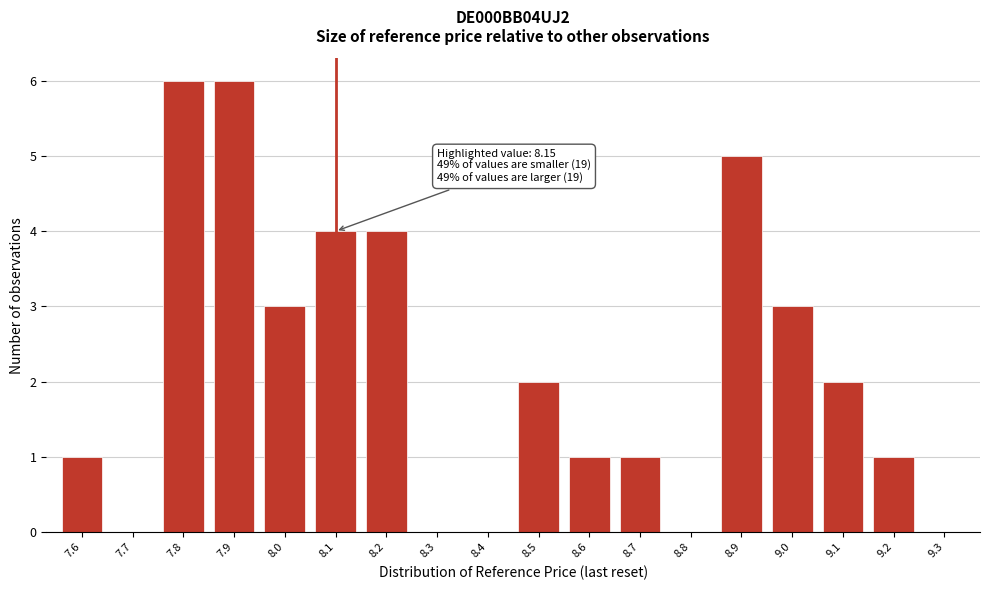

Reading left to right, what are all the values shown in this chart?

7.6=1	7.7=0	7.8=6	7.9=6	8.0=3	8.1=4	8.2=4	8.3=0	8.4=0	8.5=2	8.6=1	8.7=1	8.8=0	8.9=5	9.0=3	9.1=2	9.2=1	9.3=0